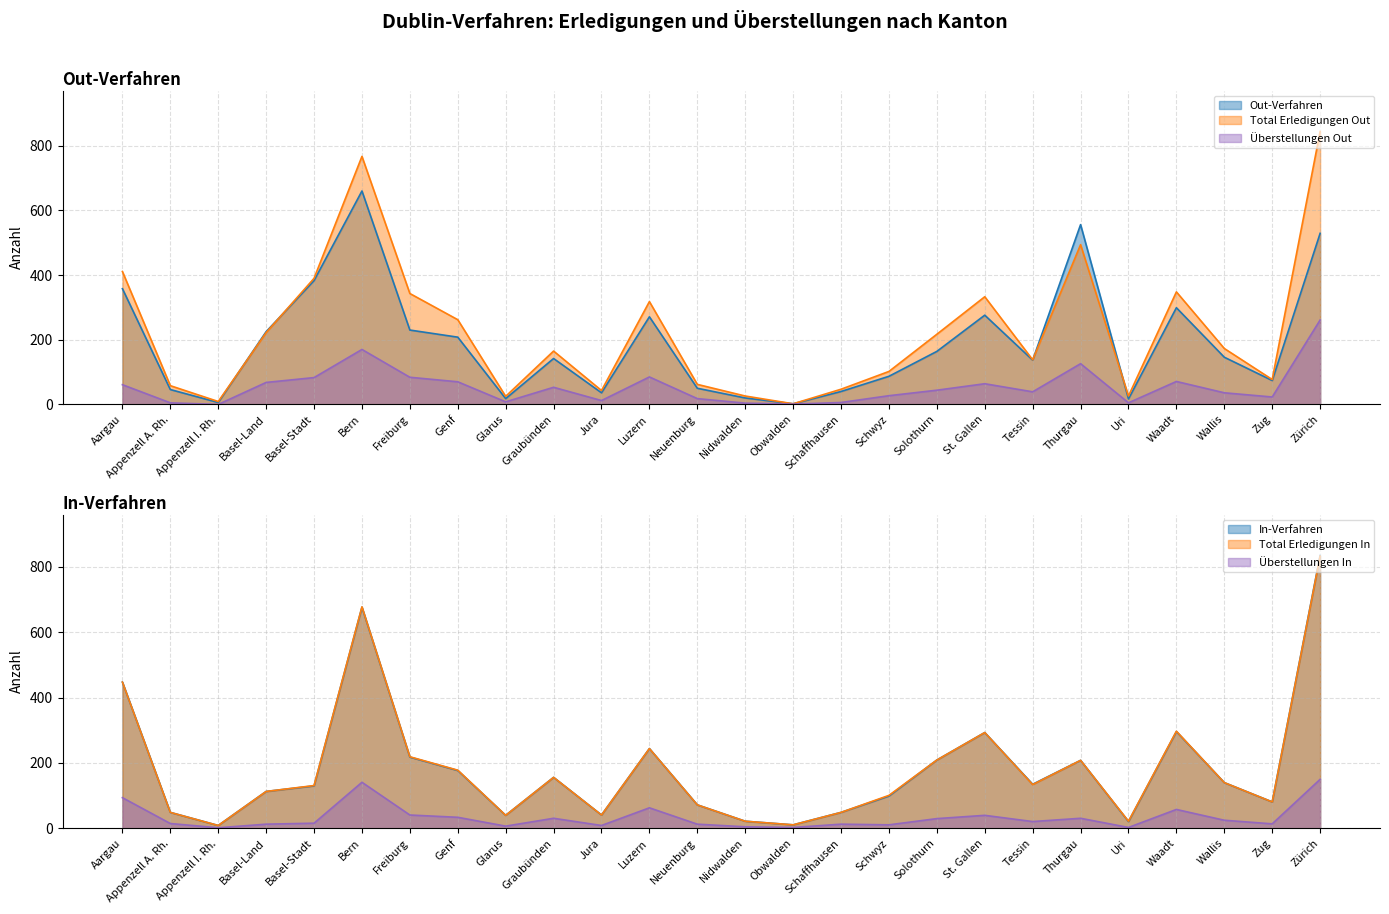

At which category does Total Erledigungen In reach its first local valley?

Appenzell I. Rh.